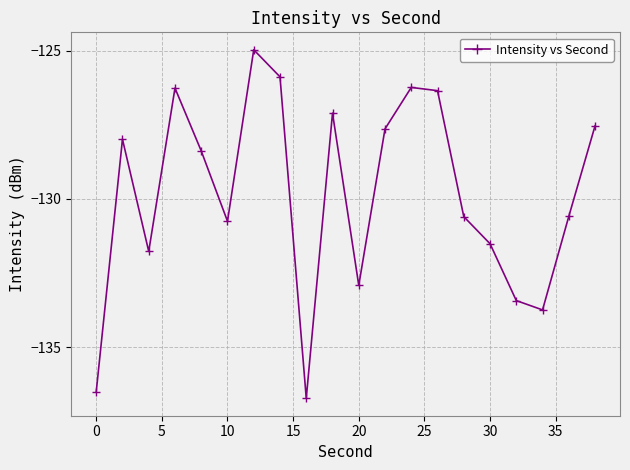

How many interior local valleys (lower than both neighbors) does the data have?

5